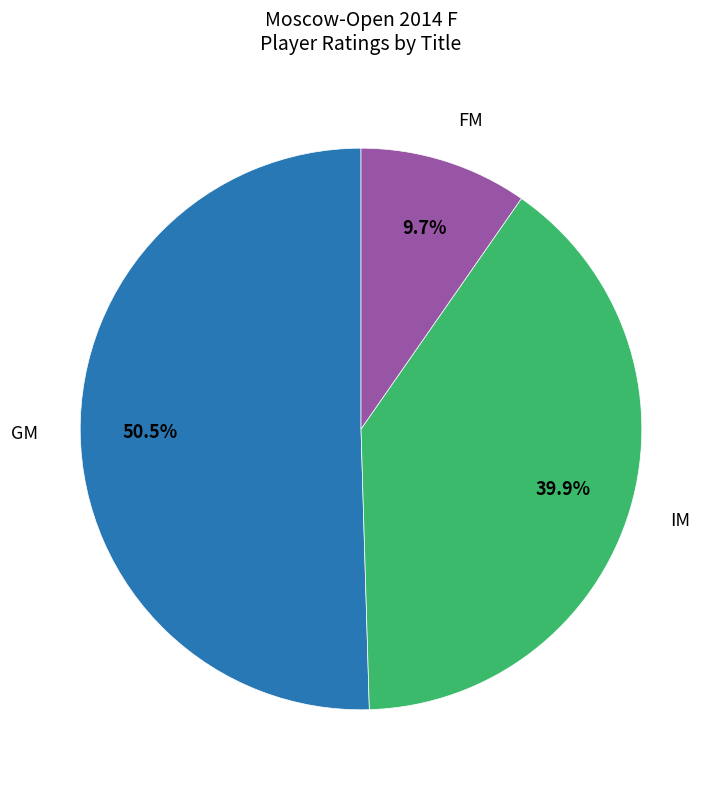

How many slices are in this pie chart?

3